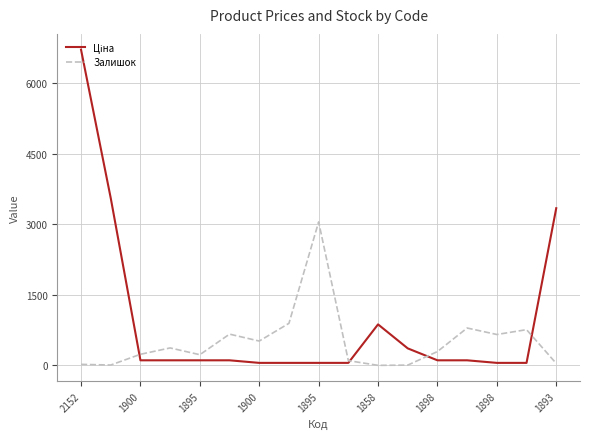

Is this an area chart (filled region under the line)?

No